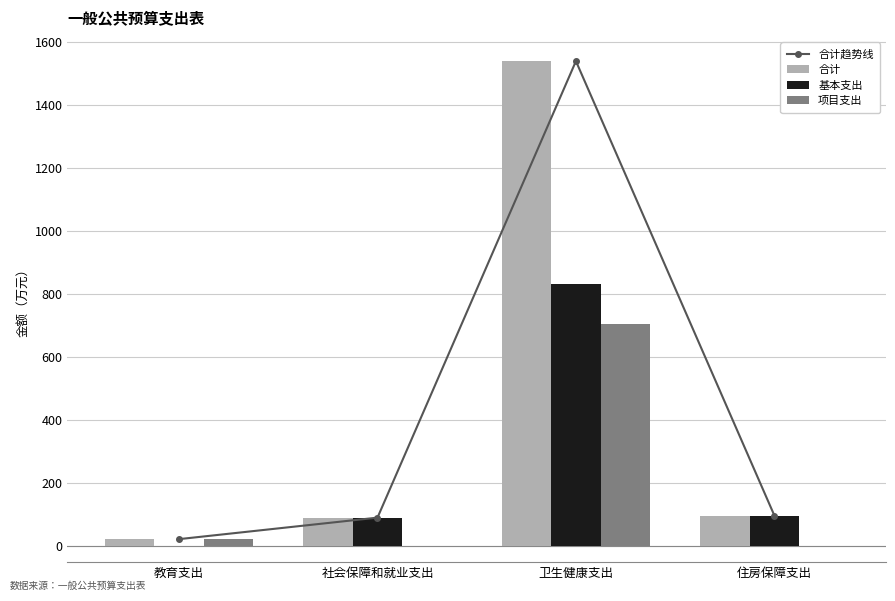

Is it true that 合计趋势线 equals 23.0 at 教育支出?

True